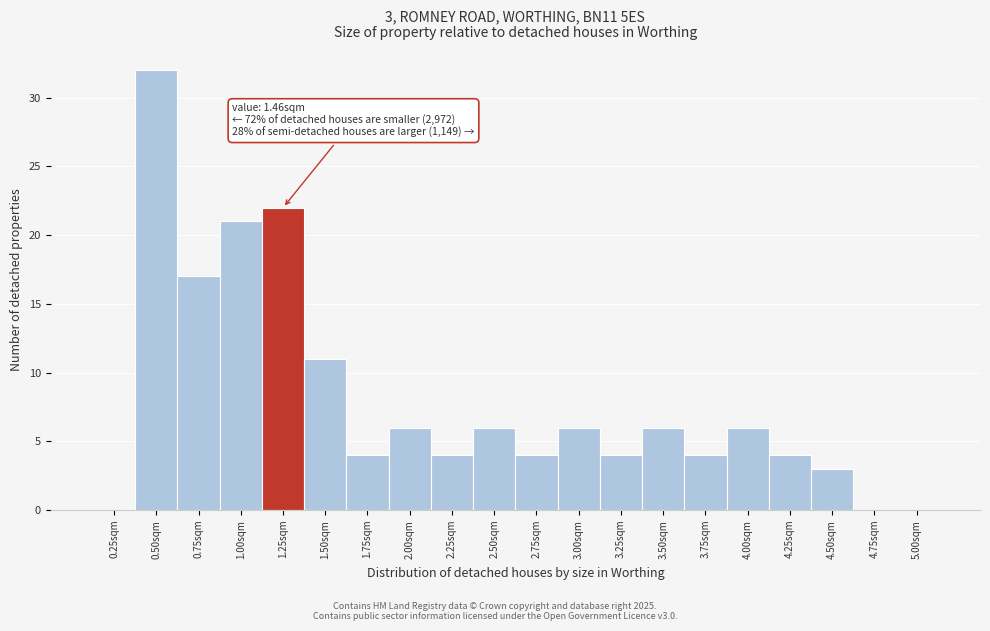

Reading left to right, extract all data points from this chart.

0.25sqm=0	0.50sqm=32	0.75sqm=17	1.00sqm=21	1.25sqm=22	1.50sqm=11	1.75sqm=4	2.00sqm=6	2.25sqm=4	2.50sqm=6	2.75sqm=4	3.00sqm=6	3.25sqm=4	3.50sqm=6	3.75sqm=4	4.00sqm=6	4.25sqm=4	4.50sqm=3	4.75sqm=0	5.00sqm=0